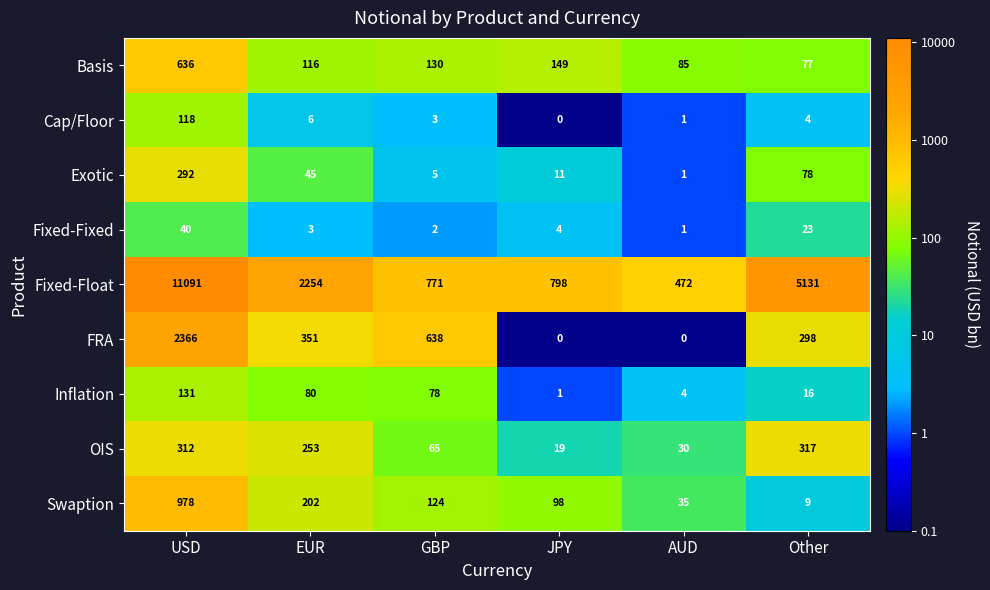

What is the sum of the Inflation values at USD and Other?

147